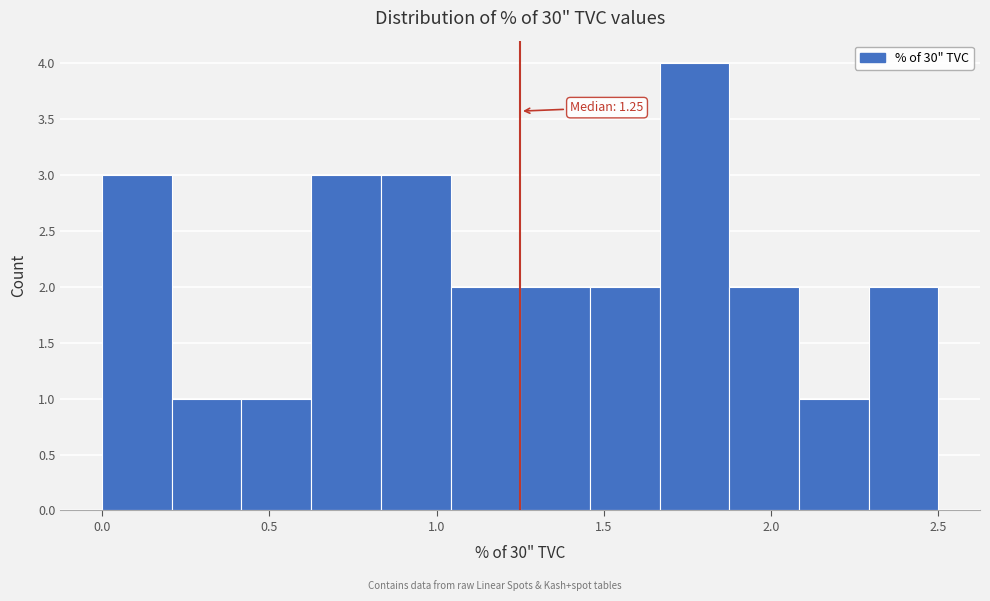

Which range on the x-axis has the tallest bar?

1.65 to 1.90